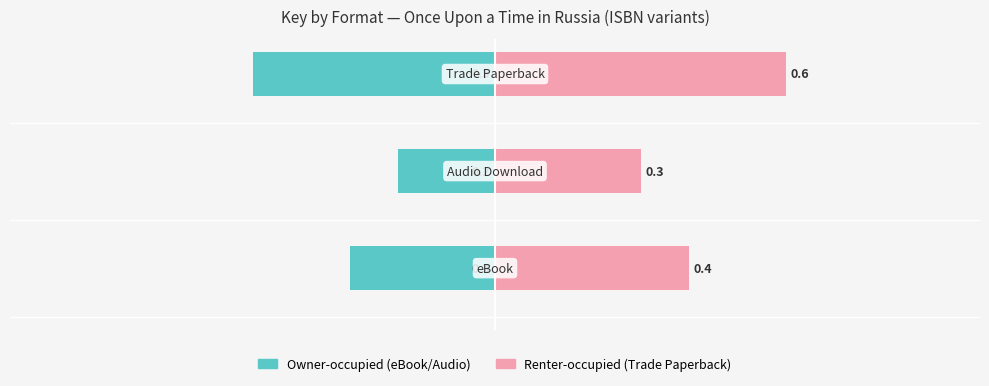

What is the difference between the eBook / Audio Download values at 0 and 1?

0.1